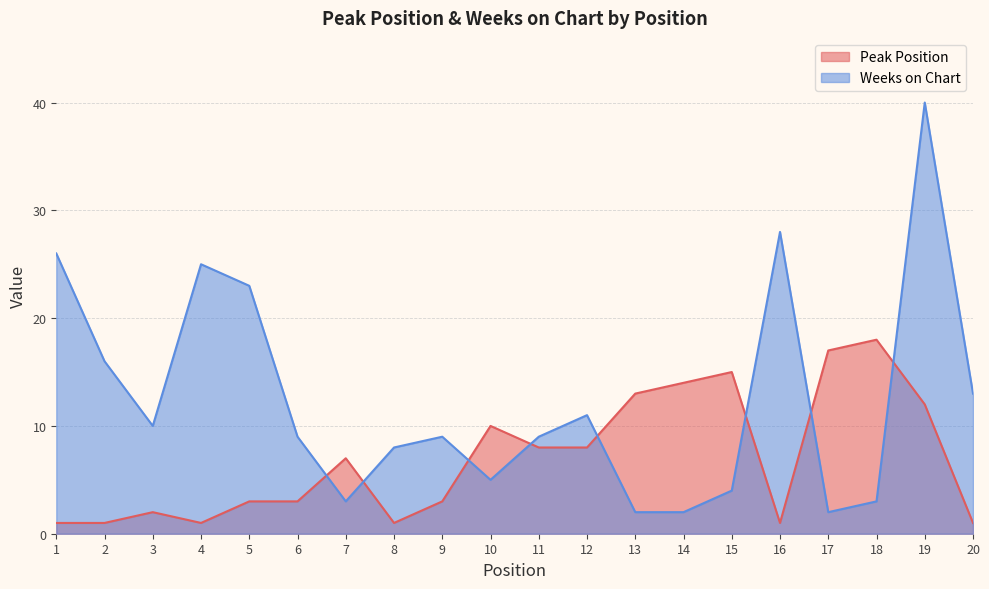

Where do Weeks on Chart and Peak Position first cross each other?

6 and 7